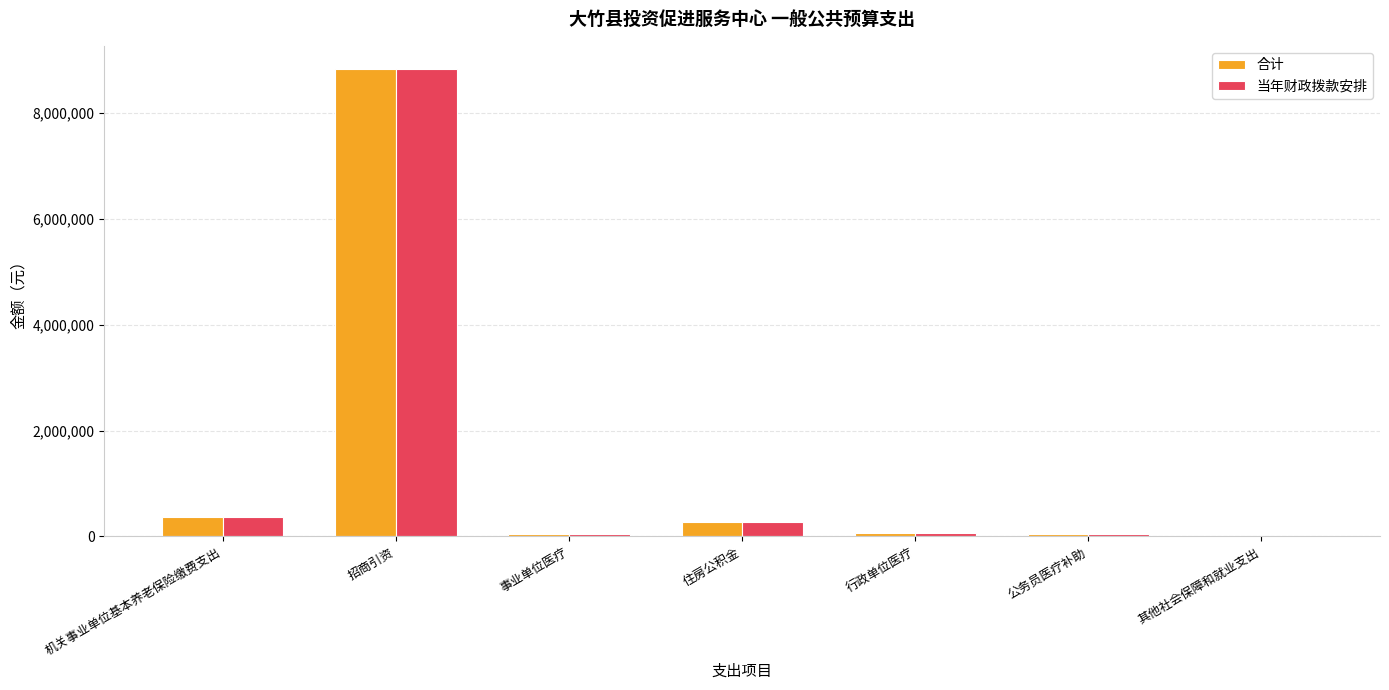

At which category is the sum across all series the highest?

招商引资